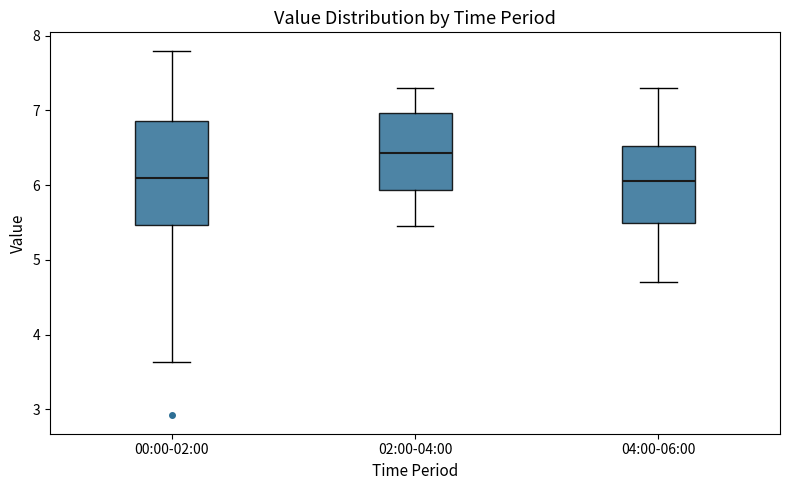

Which box has the highest median line?

02:00-04:00